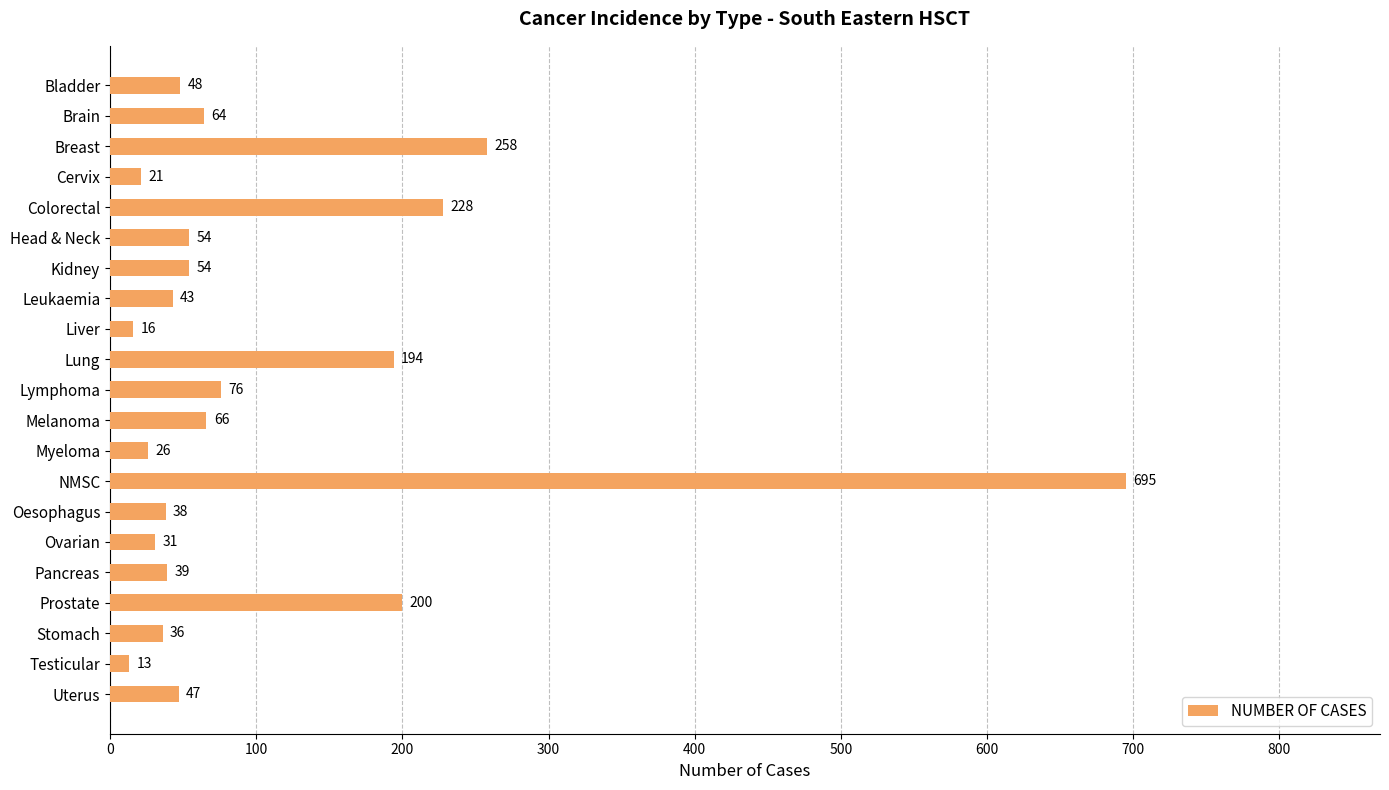

What is the maximum value shown in the chart?

695